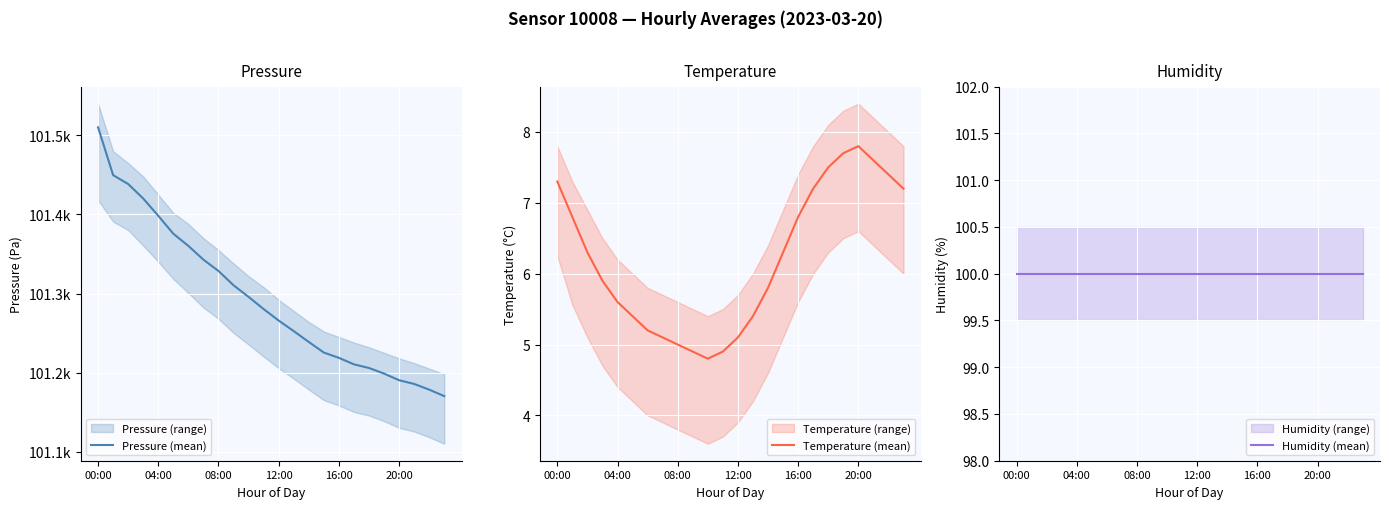

True or false: Temperature (mean) has a value of 1.6 at 04:00.

False